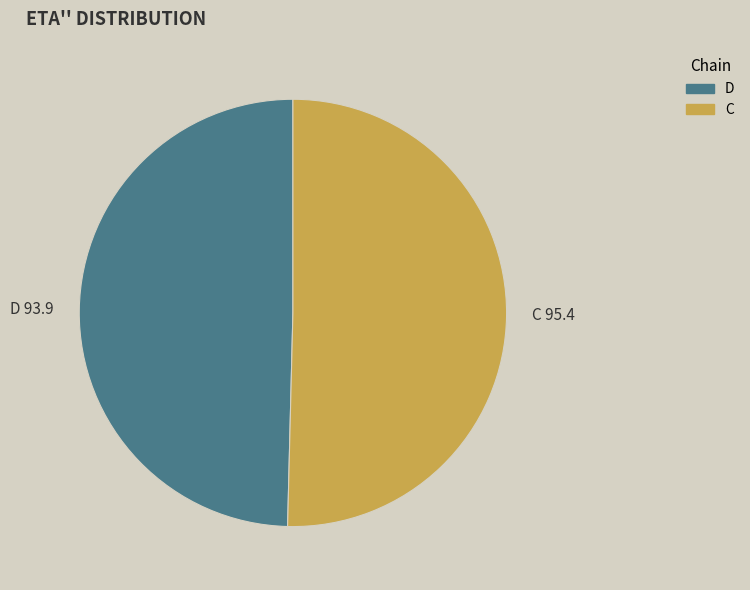

Between D 93.9 and C 95.4, which is larger?

C 95.4